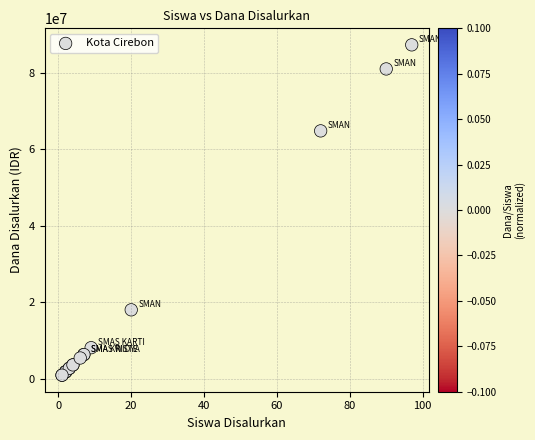

What Y value in the scatter plot is closest to 44100000?

64800000